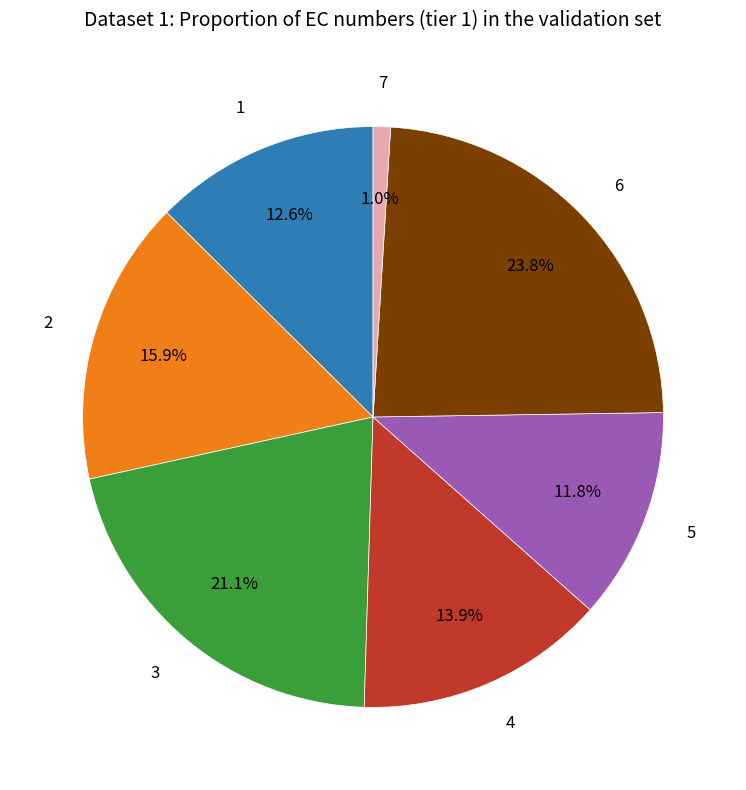

To the nearest percent, what is the average slice percentage?

14%